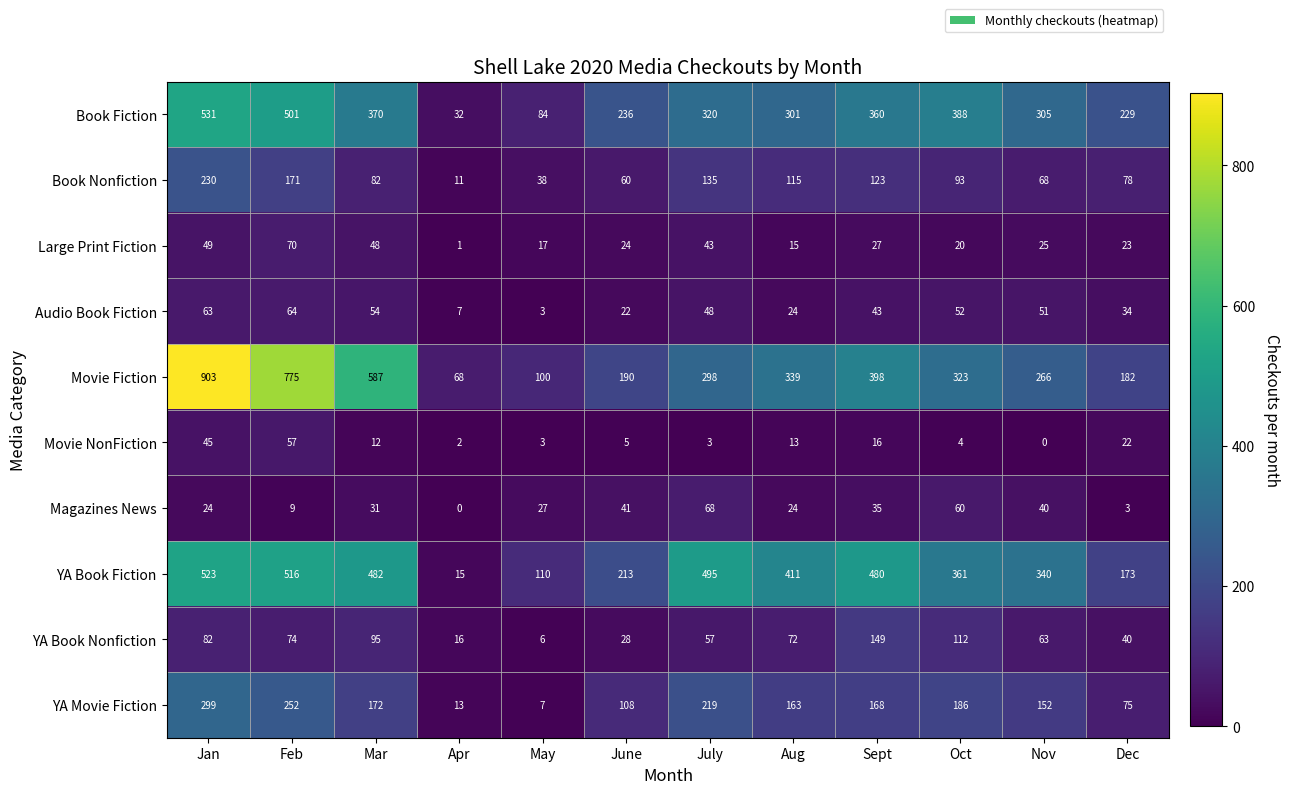

At June, list the series in order from smallest to largest.

Movie NonFiction, Audio Book Fiction, Large Print Fiction, YA Book Nonfiction, Magazines News, Book Nonfiction, YA Movie Fiction, Movie Fiction, YA Book Fiction, Book Fiction